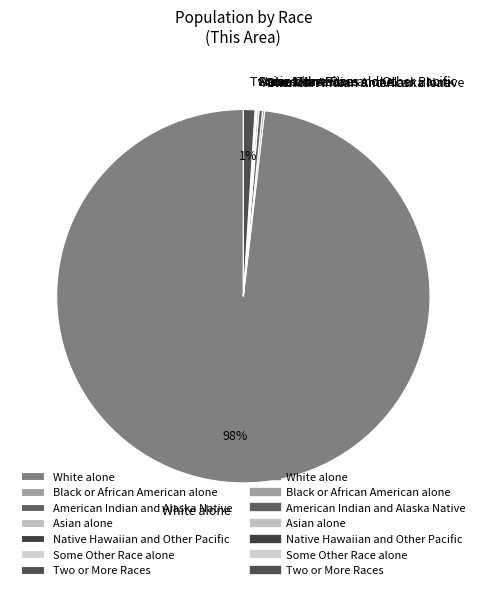

To the nearest percent, what is the average slice percentage?

14%